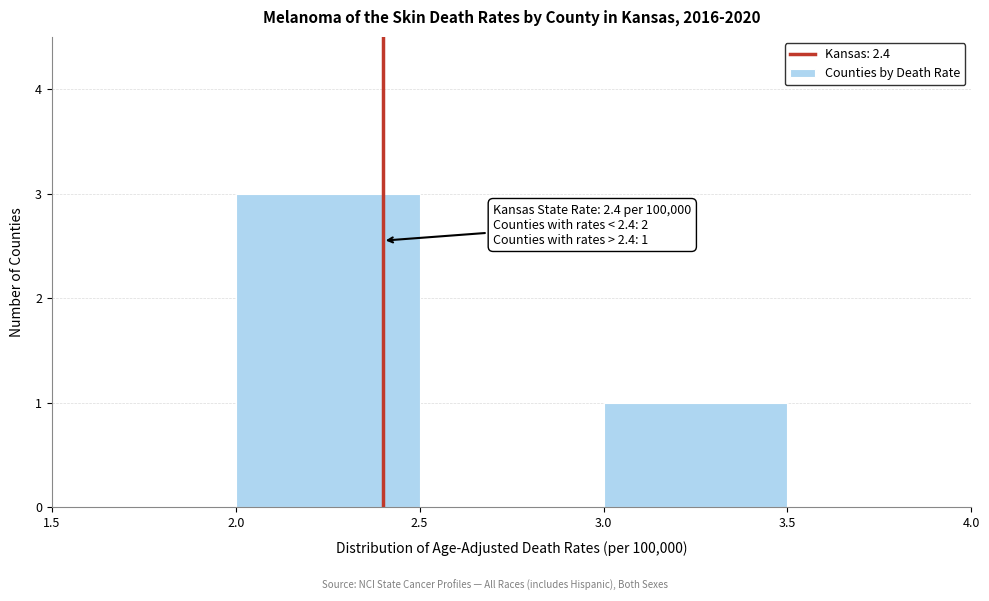

Over which range of the x-axis is the bar tallest?

2.0 to 2.5